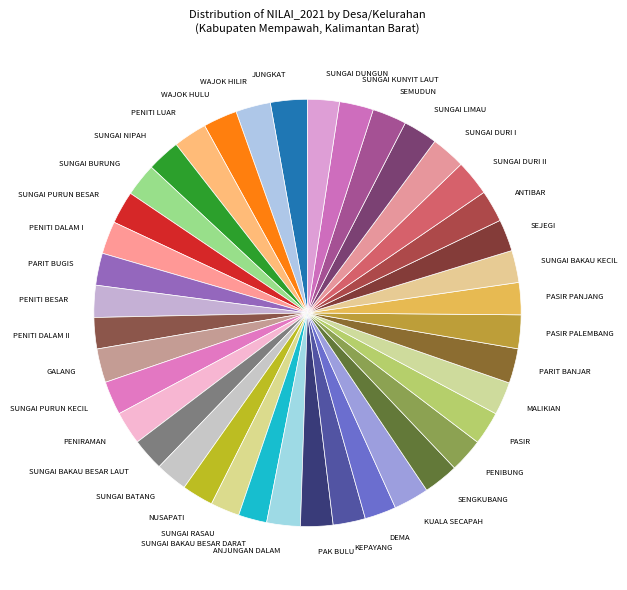

Is KUALA SECAPAH the majority of the pie?

No